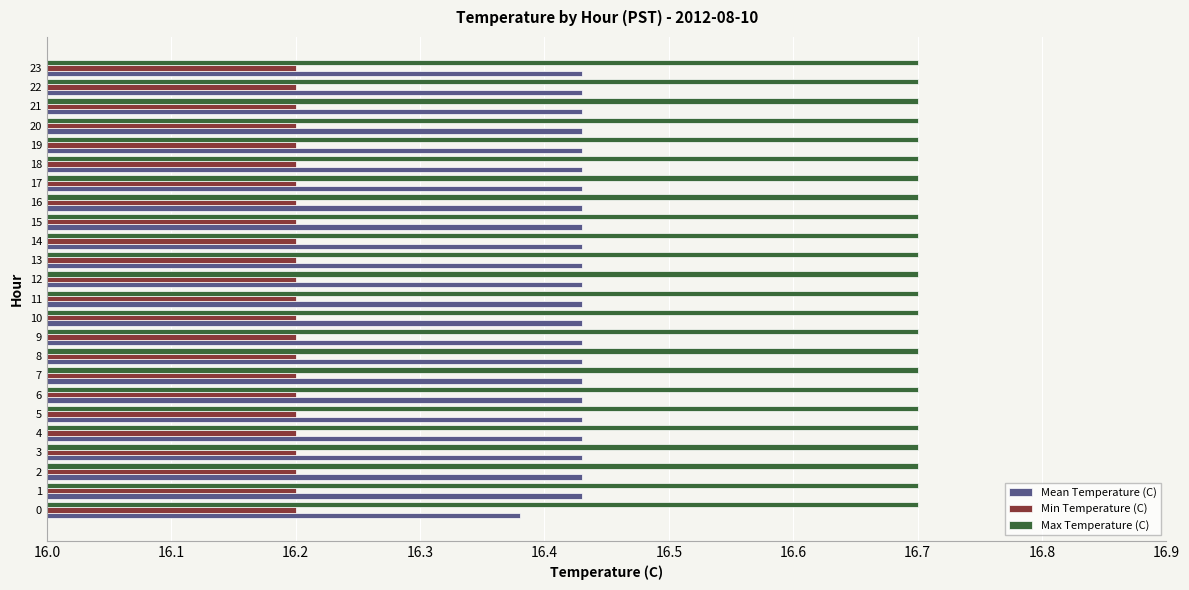

What is the spread (max minus min) of values at 22?

0.5